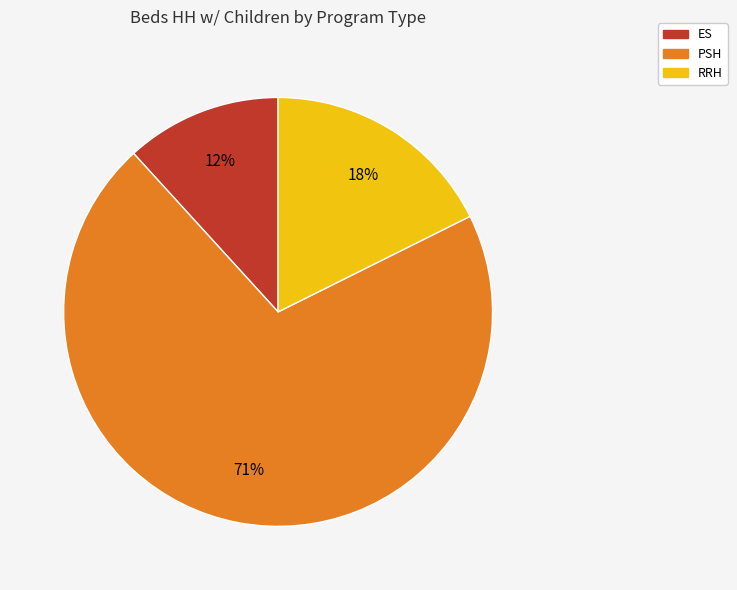

What percentage is the RRH slice, to the nearest percent?

18%